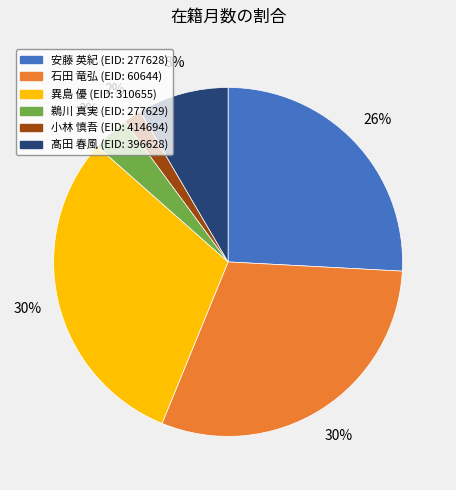

Is there any slice that represents more than half of the pie?

No